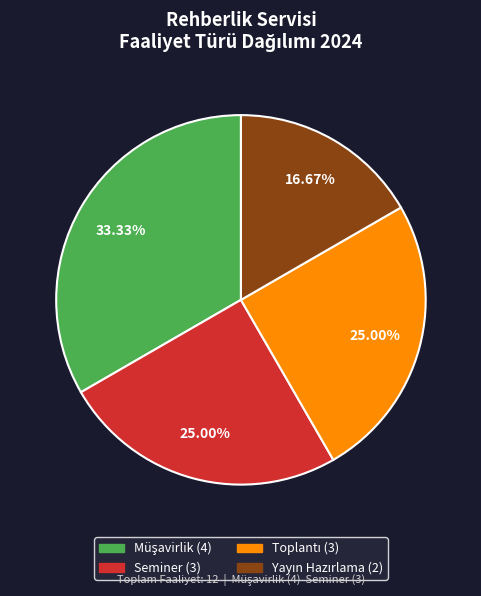

Is there any slice that represents more than half of the pie?

No